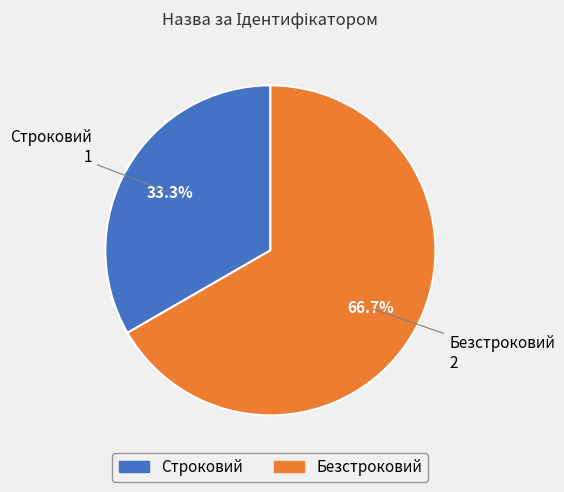

To the nearest percent, what is the combined percentage of Безстроковий and Строковий?

100%